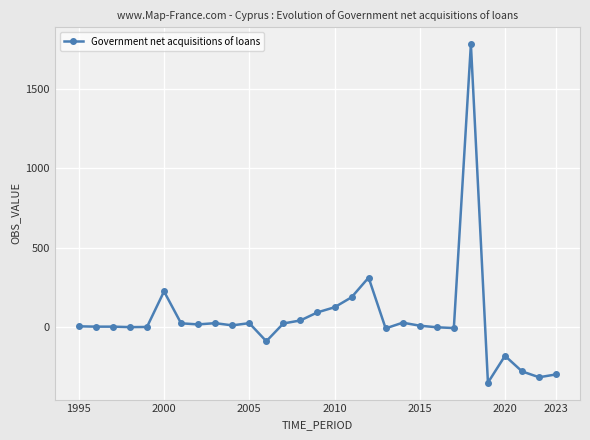

Does the chart have visible grid lines?

Yes